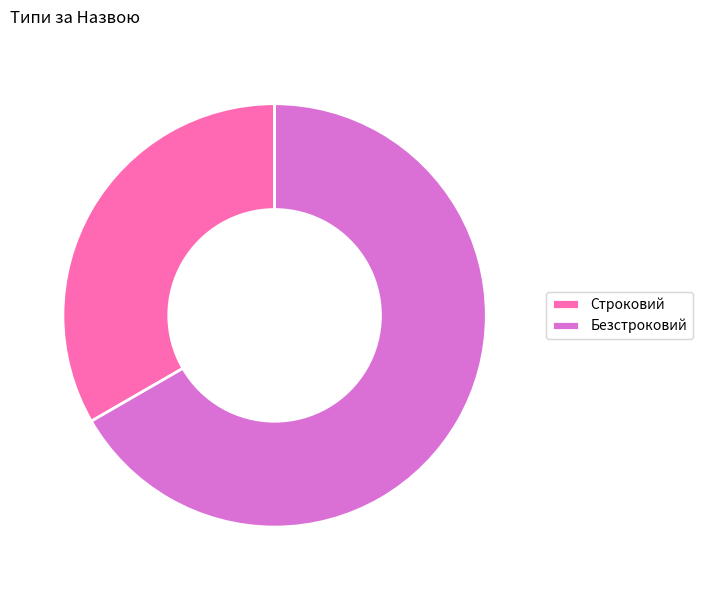

Approximately how many times larger is the value at Безстроковий compared to Строковий?

2.0